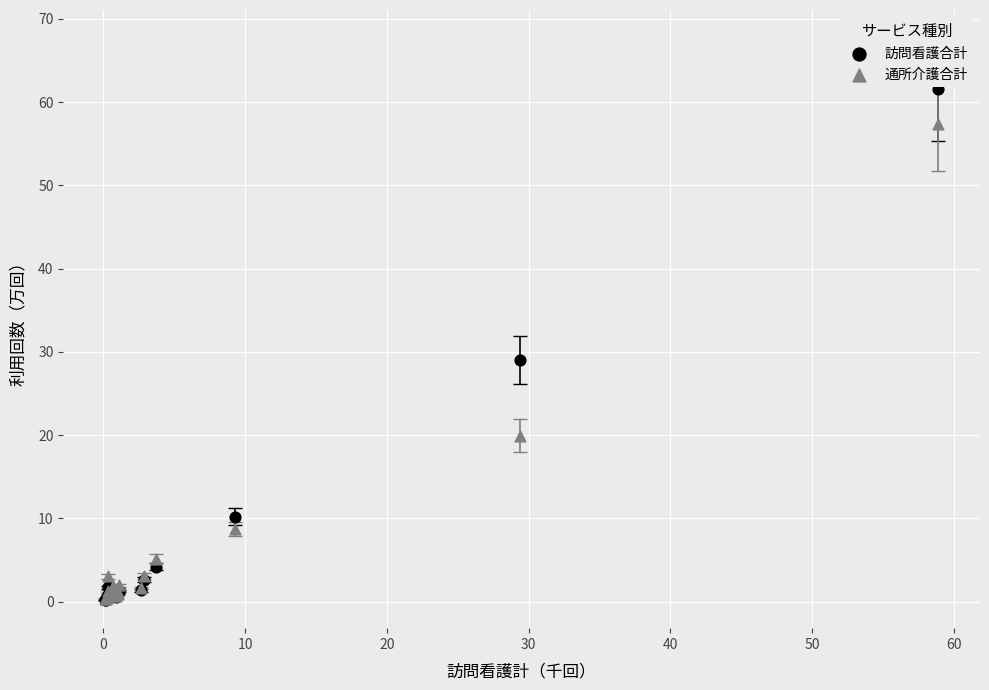

Across all series, what Y value is closest to 30?

29.0